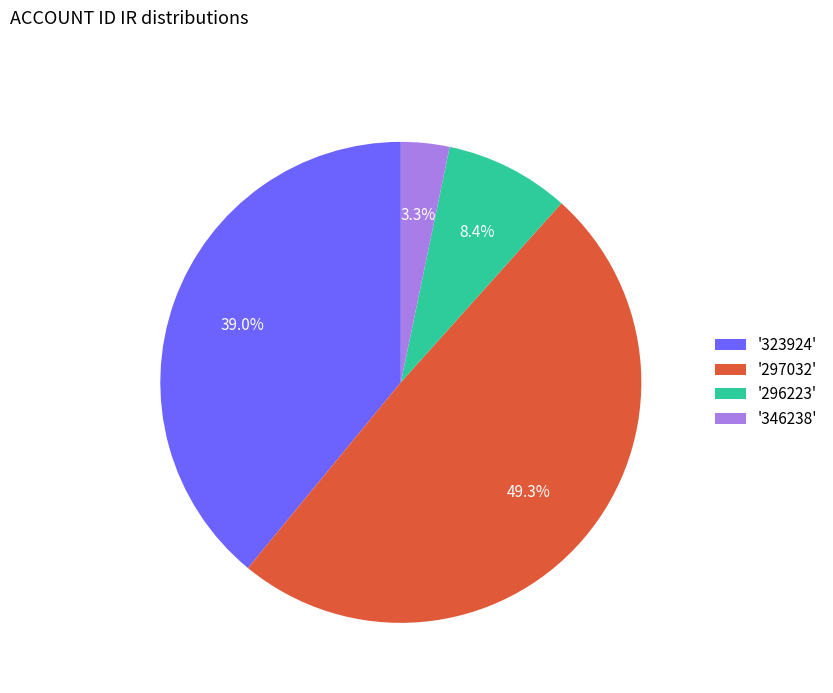

Which category has the smallest portion of the pie?

'346238'